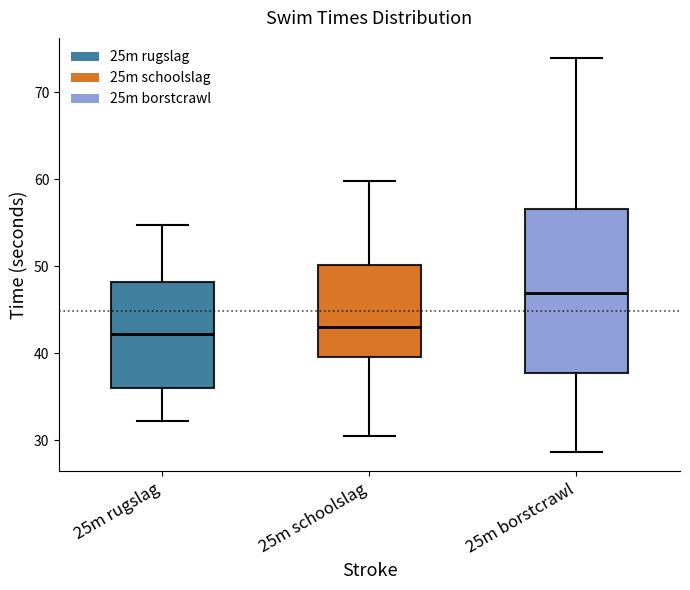

Reading left to right, transcribe this box plot: for each box, give where its median line is, the range the box spans, and where its two whiskers end, as read against the y-axis. The values are not printed on the chart, so give them approximately, as read against the axis.

25m rugslag: median 42, box 36 to 48, whiskers 32 to 55
25m schoolslag: median 43, box 40 to 50, whiskers 31 to 60
25m borstcrawl: median 47, box 38 to 57, whiskers 29 to 74